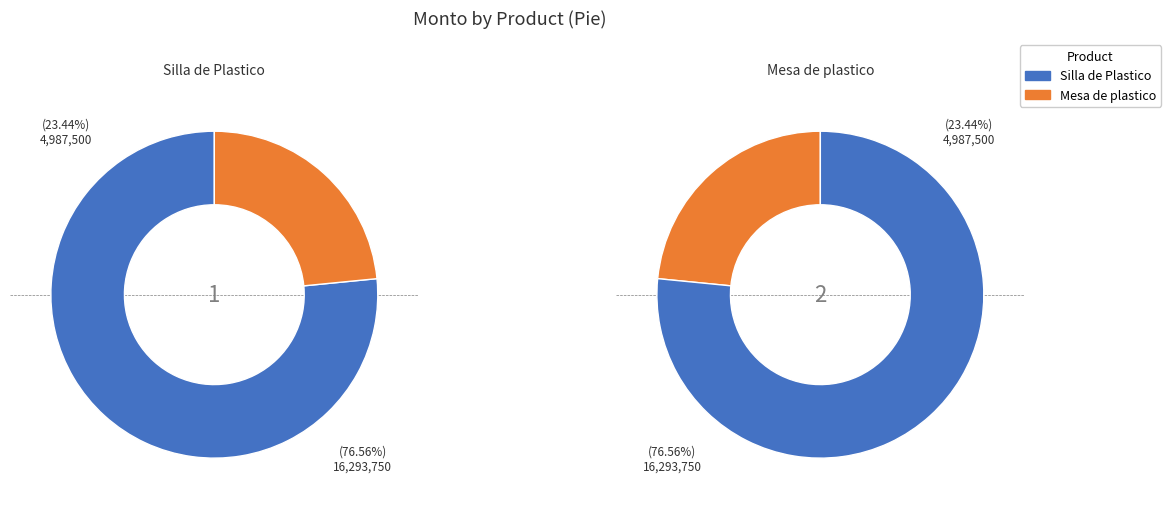

Rank the categories by value from lowest to highest.

Mesa de plastico, Silla de Plastico